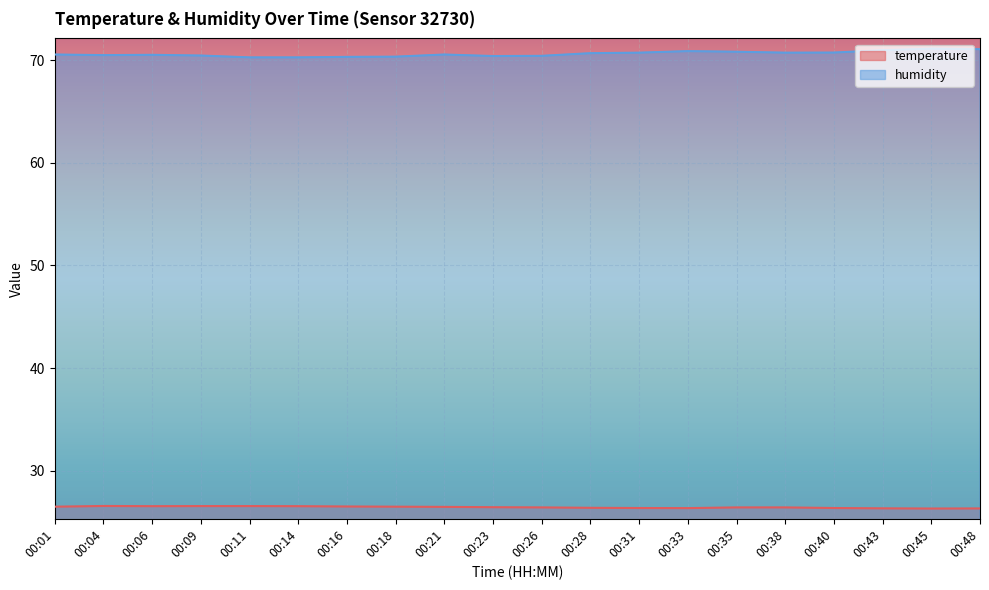

What is the total value across all series at 00:43?

97.3